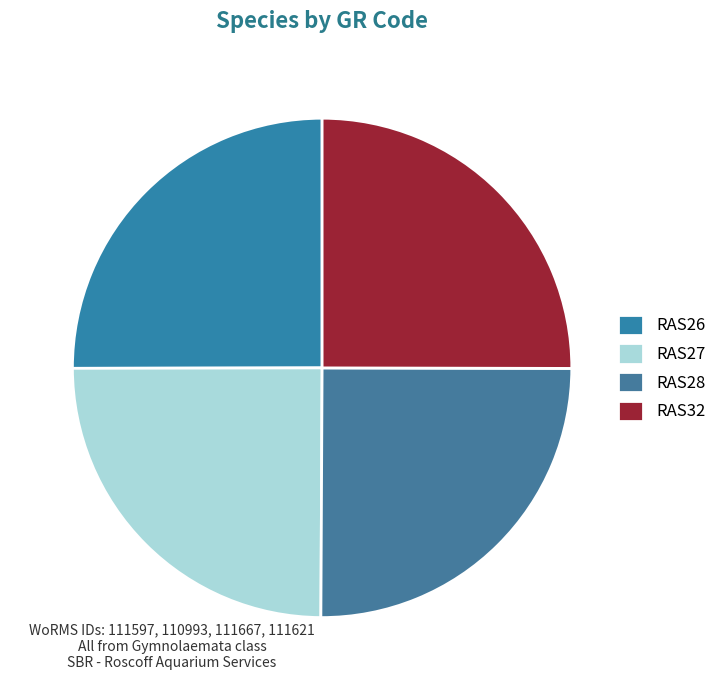

Which category has the smallest portion of the pie?

RAS27